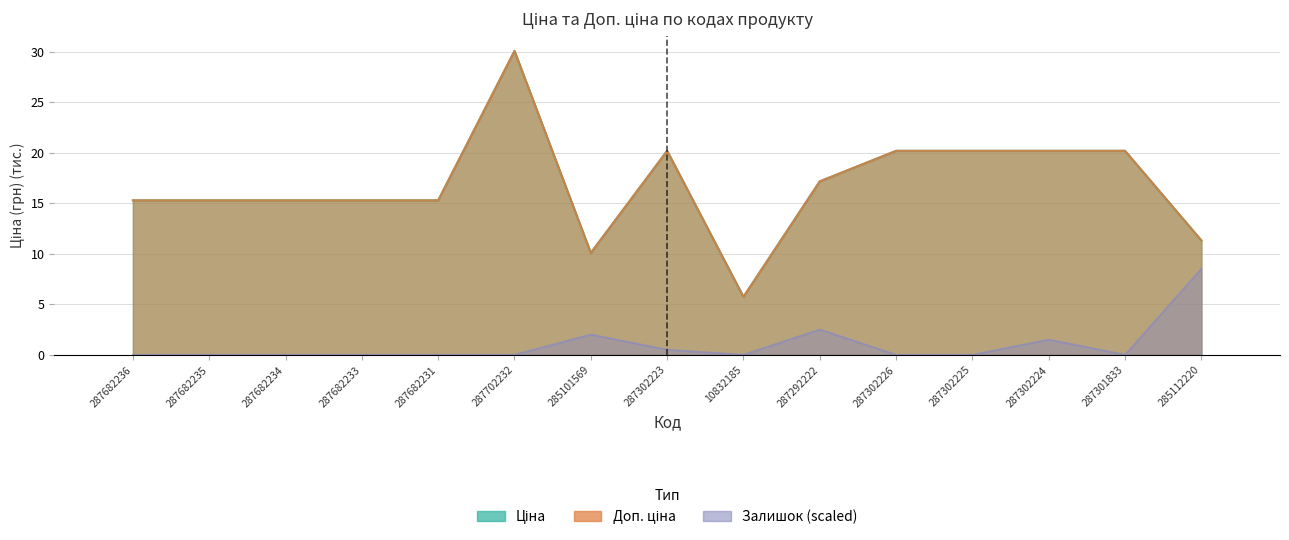

True or false: Ціна has a value of 7.7 at 10832185.

False